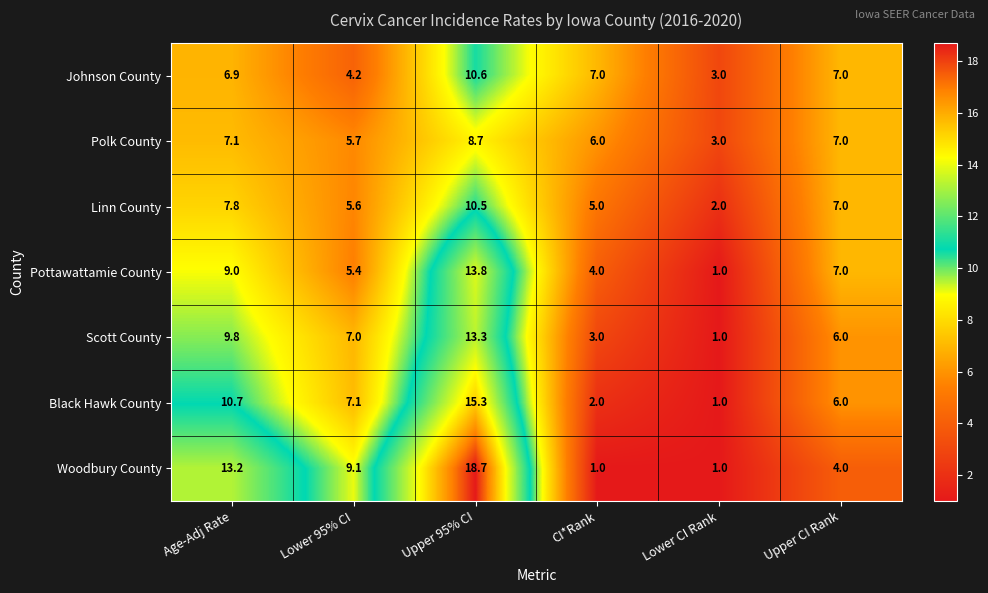

What is the highest value of the Linn County series?

10.5